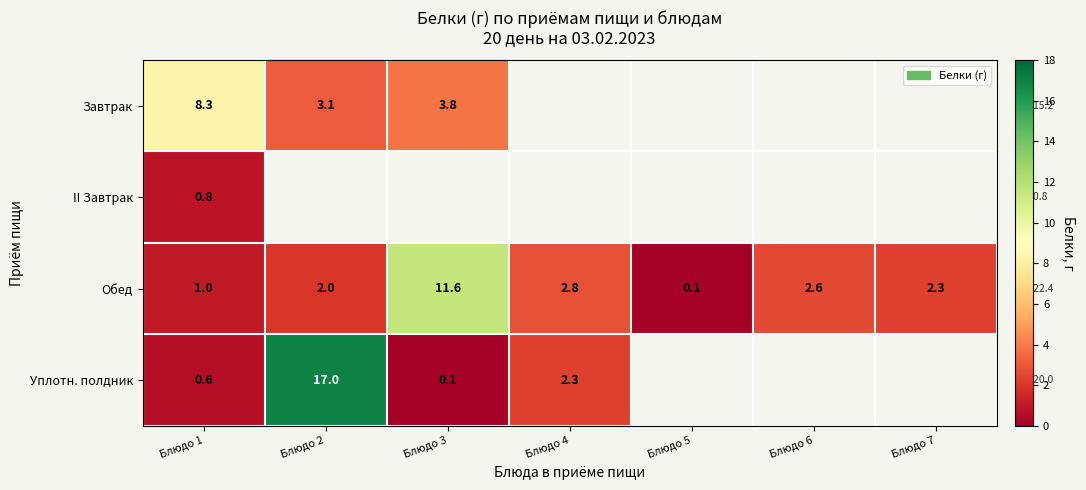

Read the Обед value at Блюдо 3.

11.6